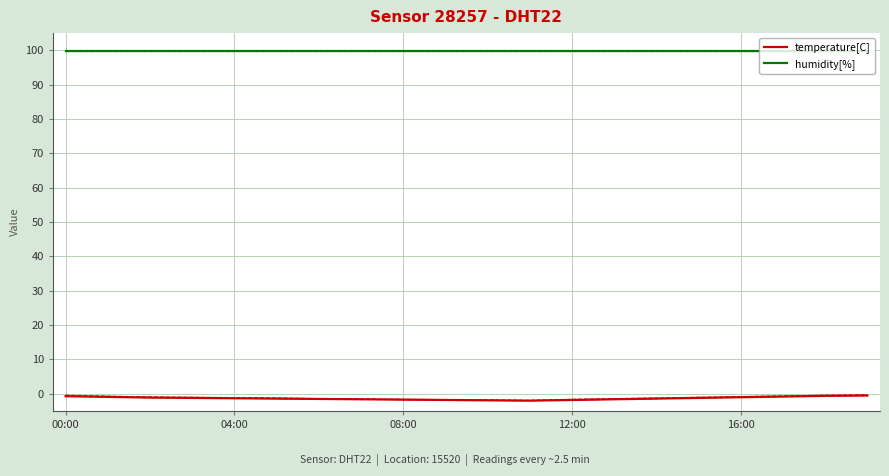

True or false: temperature[C] and humidity[%] intersect in this chart.

False